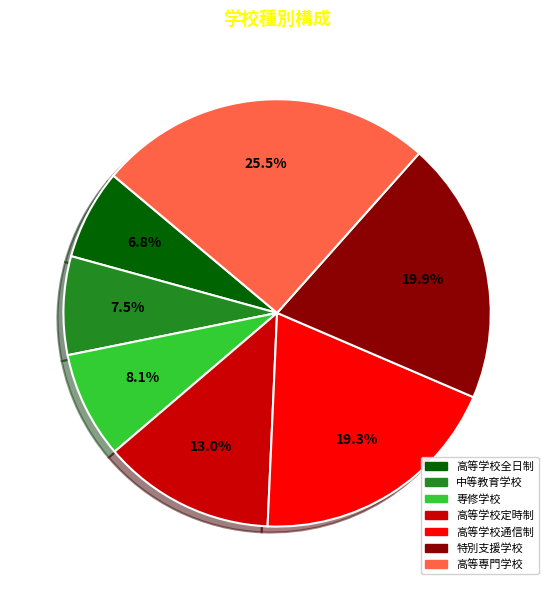

Combined, what portion of the pie is 高等学校全日制 and 専修学校?

14.9%